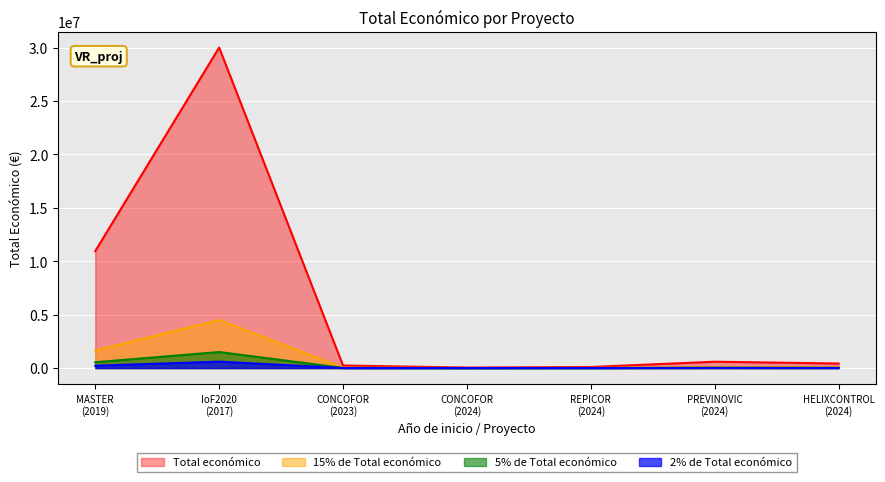

What is the value of the 2nd point from the left?

29999528